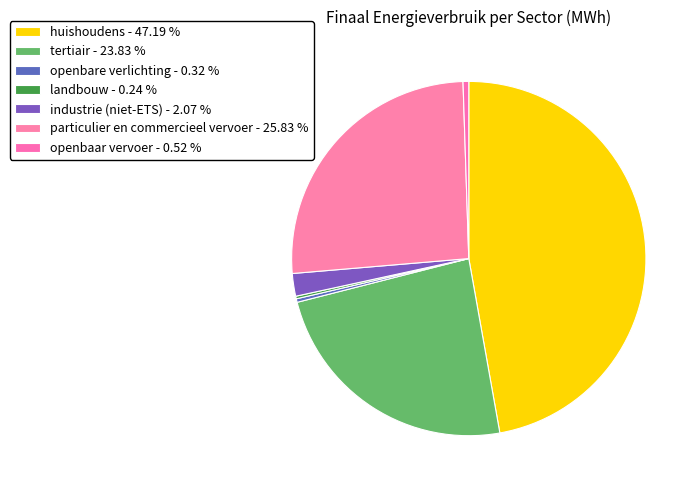

Count the number of slices in the pie.

7